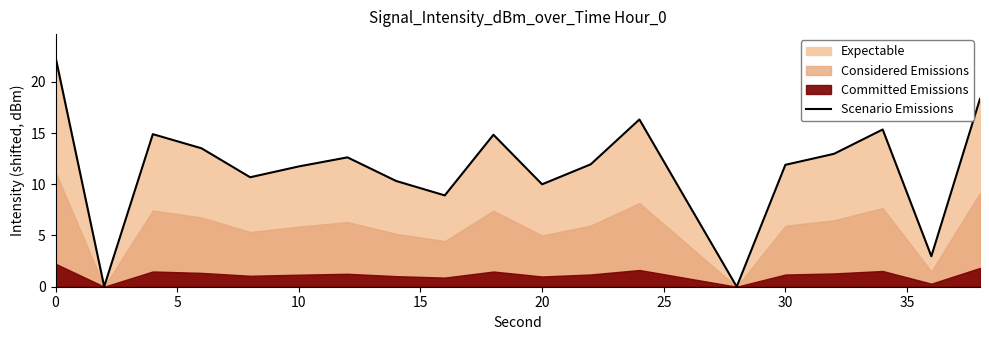

Reading right to left, extract all data points from this chart.

18.3	3.0	15.3	13.0	11.9	0.0	8.1	16.3	11.9	10.0	14.8	8.9	10.3	12.6	11.7	10.7	13.5	14.9	0.0	22.4